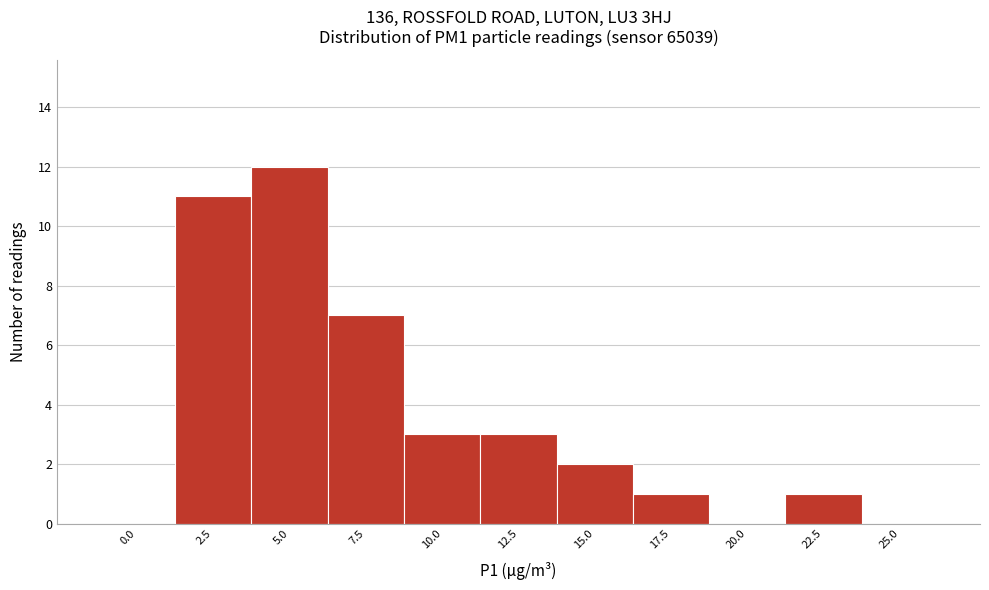

Reading left to right, what are all the values shown in this chart?

0.0=0	2.5=11	5.0=12	7.5=7	10.0=3	12.5=3	15.0=2	17.5=1	20.0=0	22.5=1	25.0=0